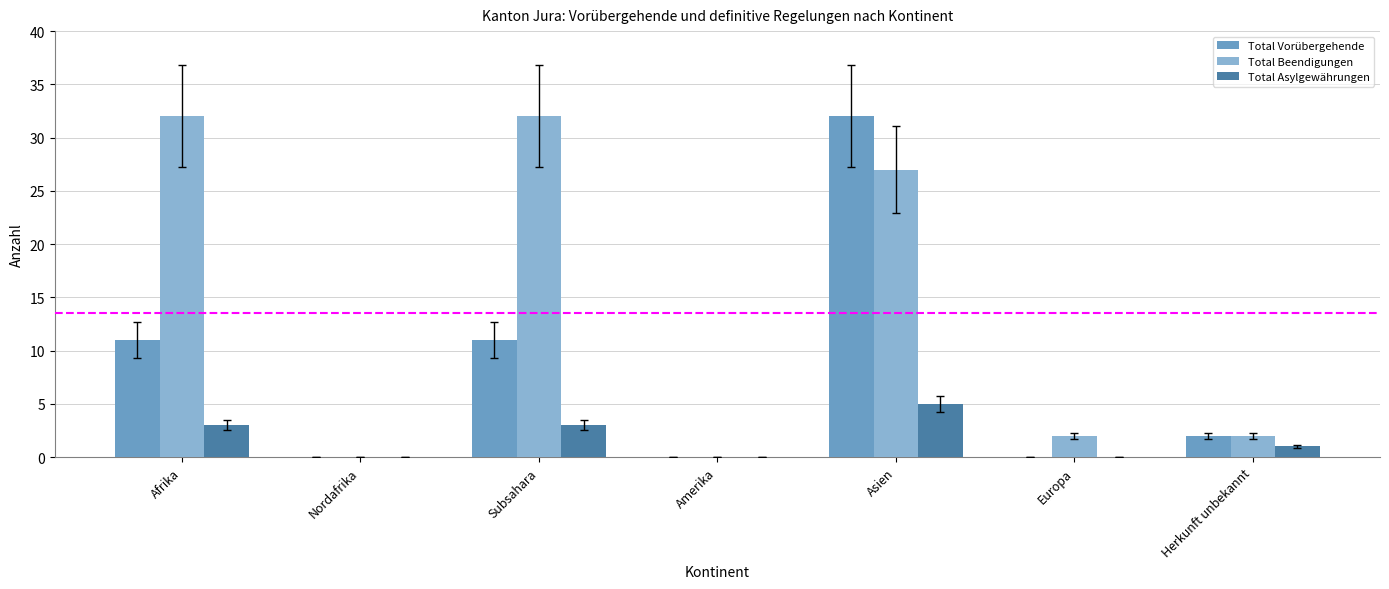

Which series changed the most between Afrika and Asien?

Total Vorübergehende